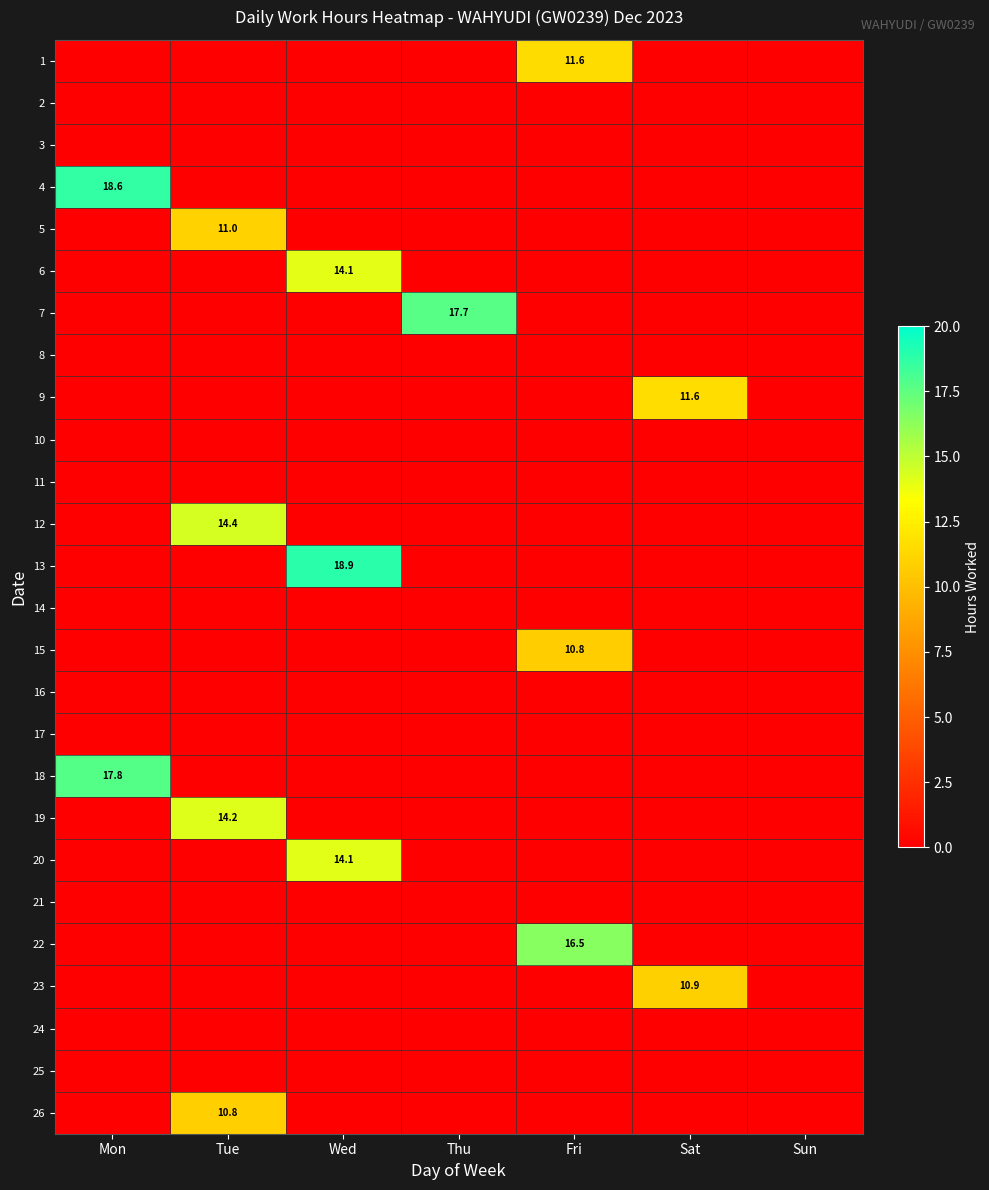

What is the sum of all 5 values?

11.0